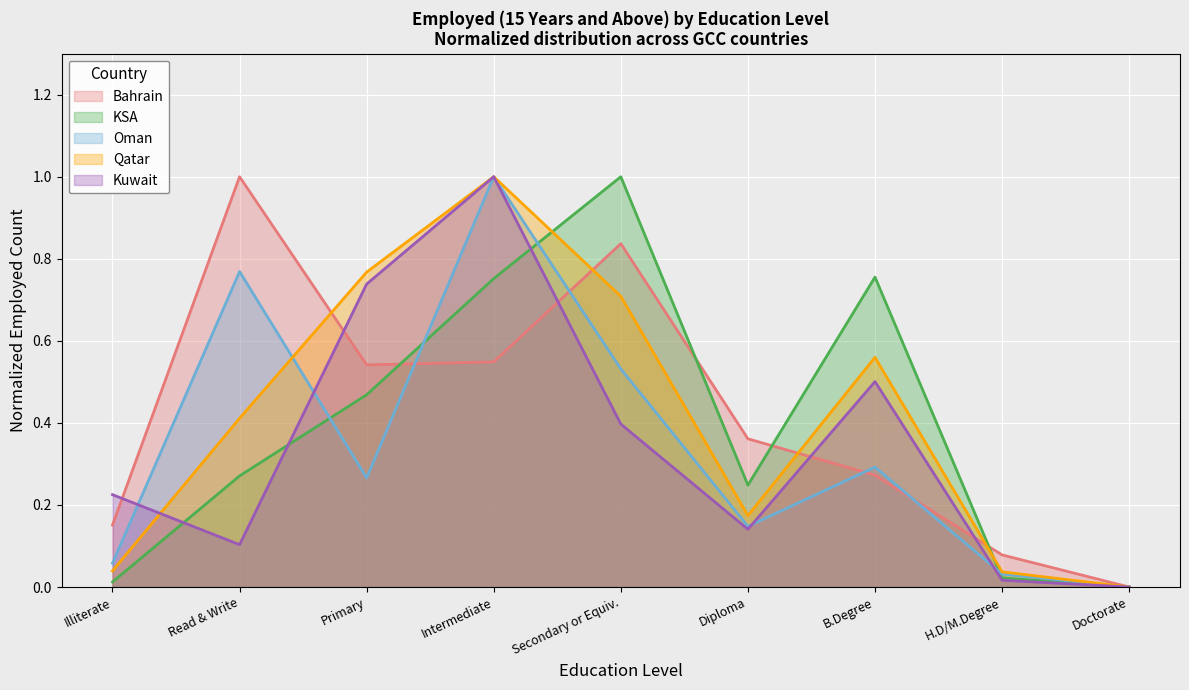

Which series has the largest total across all categories?

Bahrain